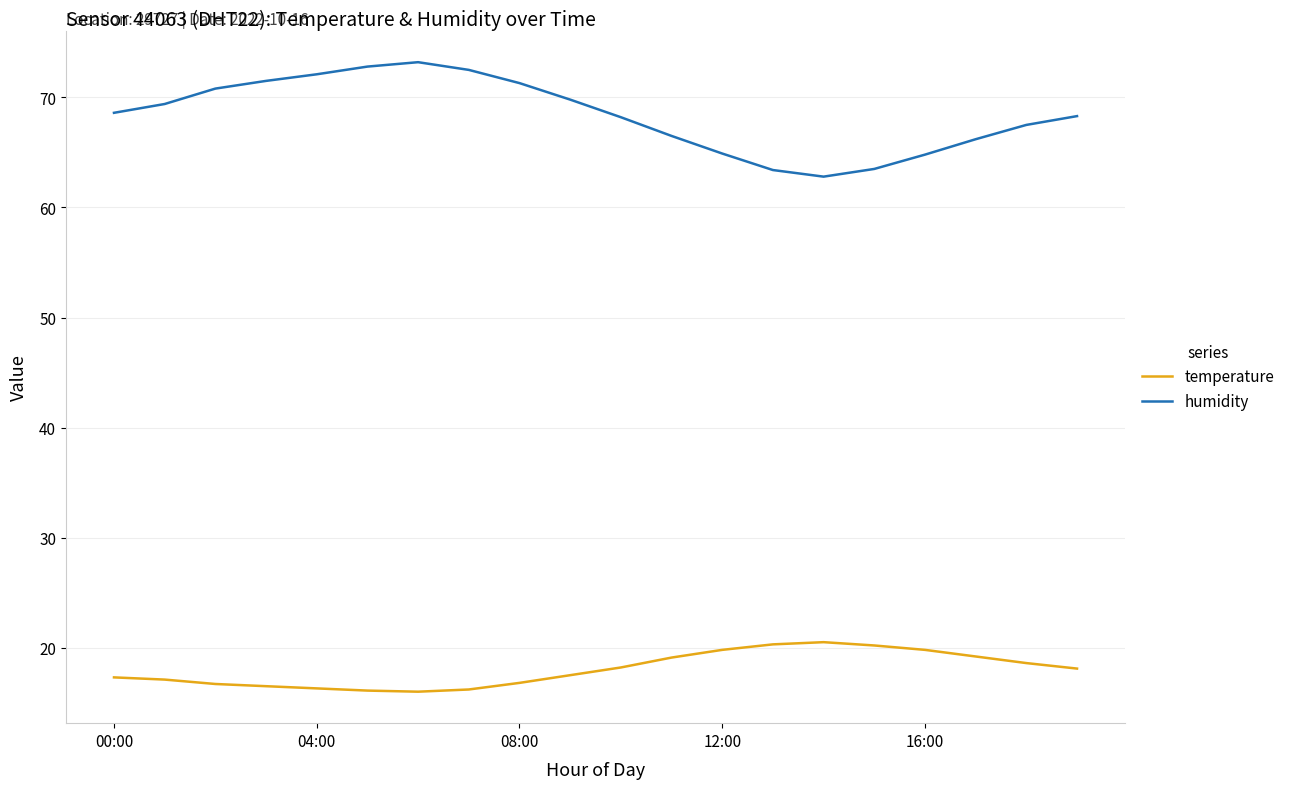

Rank the series by their maximum value, from lowest to highest.

temperature, humidity